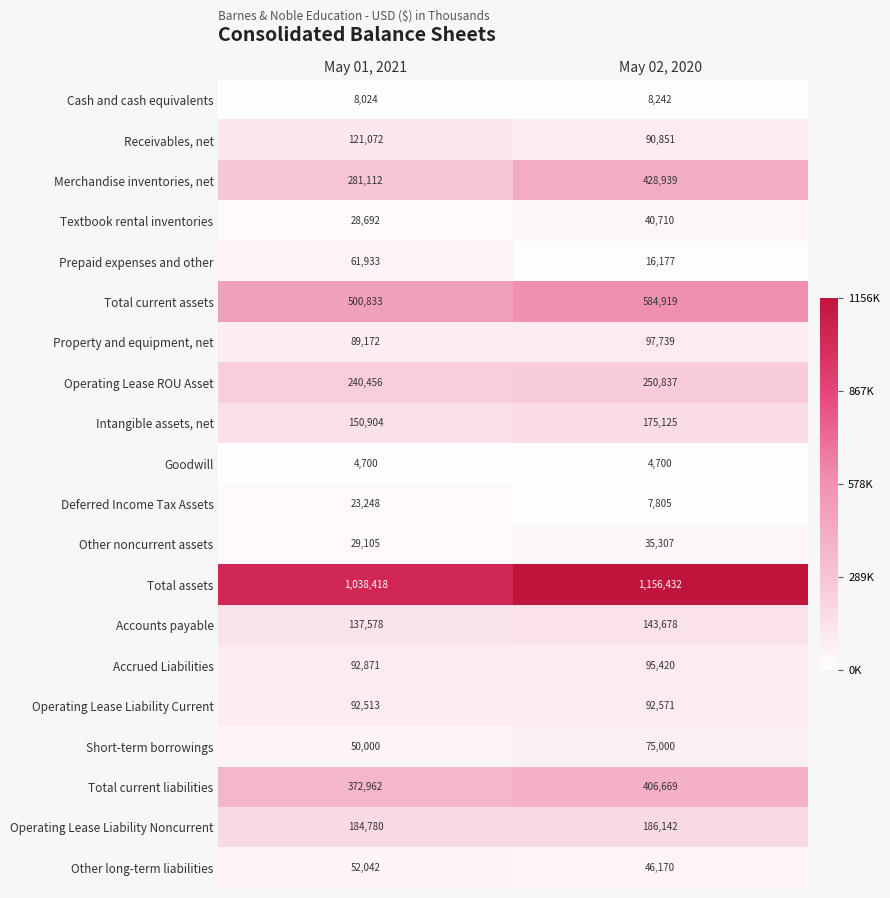

Is it true that Deferred Income Tax Assets equals 23248 at May 01, 2021?

True